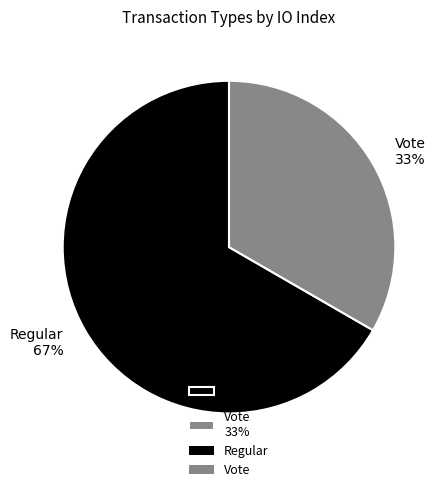

Do Vote 33% and Regular 67% together represent more than half of the pie?

Yes